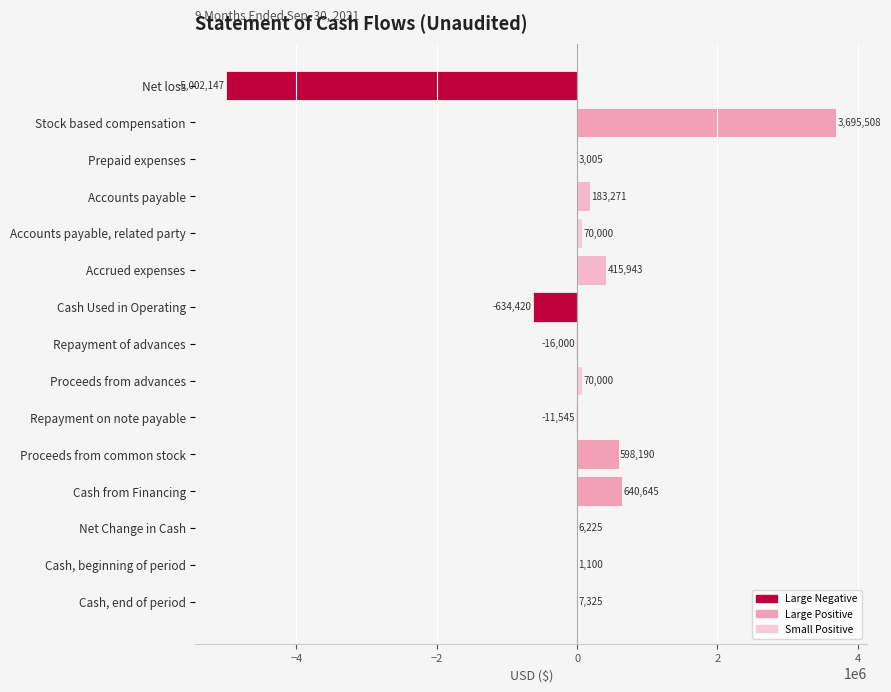

The chart shows a value of 1100 at Cash, beginning of period. True or false?

True